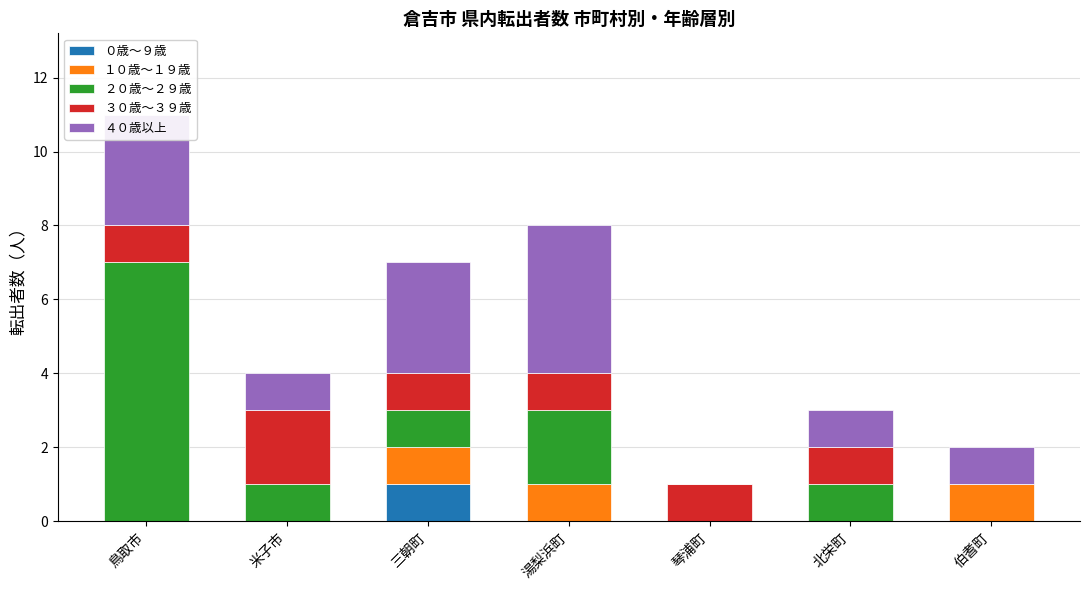

At which label does ０歳～９歳 reach its peak?

三朝町